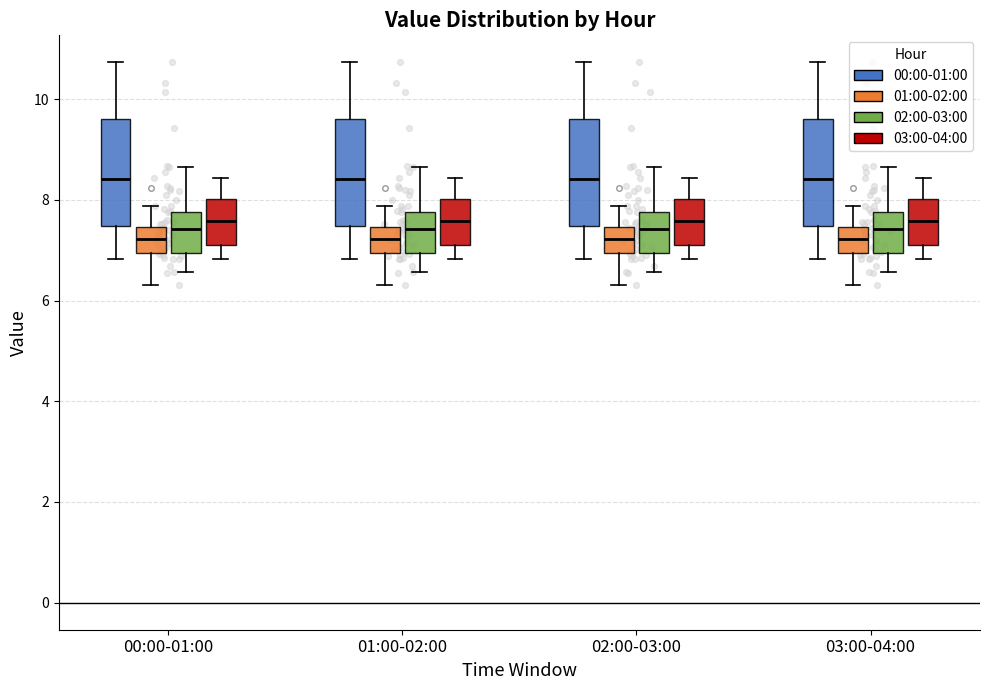

Where does the median line of the box for 03:00-04:00 (01:00-02:00) sit on the y-axis? The values are not printed on the chart, so give them approximately, as read against the axis.

7.2